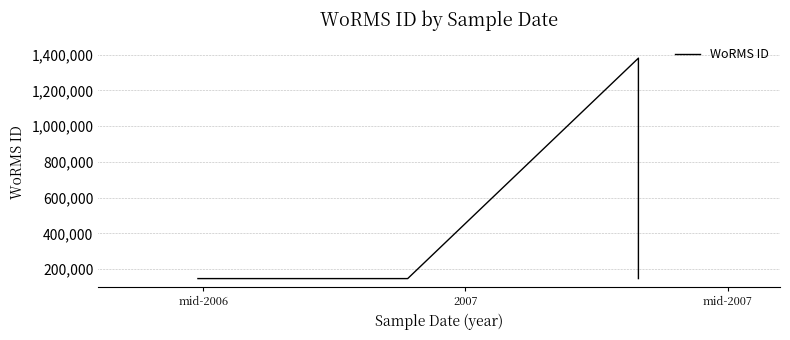

Reading right to left, transcribe all the data shown in this chart.

146623	146623	1380276	146624	146624